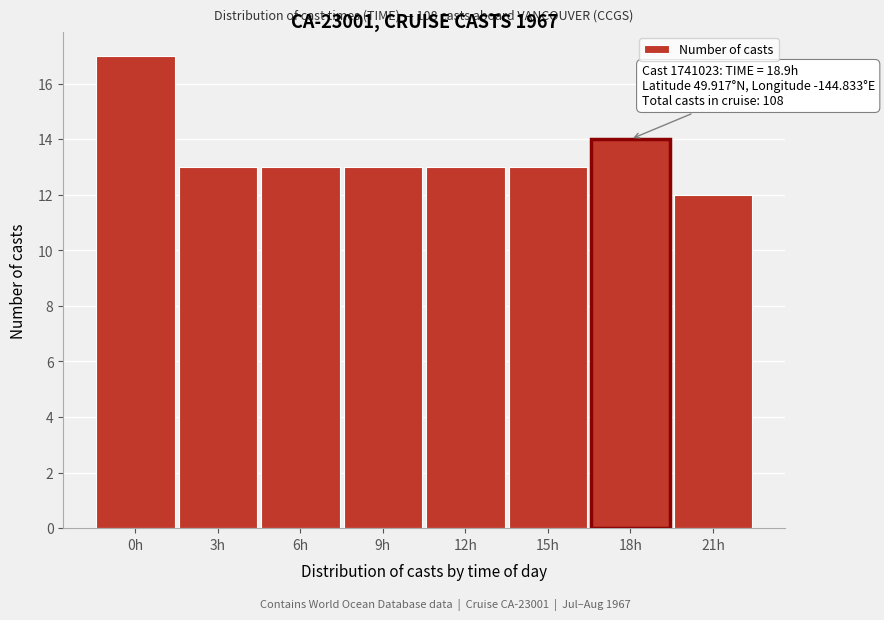

Reading left to right, transcribe all the data shown in this chart.

0h=17	3h=13	6h=13	9h=13	12h=13	15h=13	18h=14	21h=12